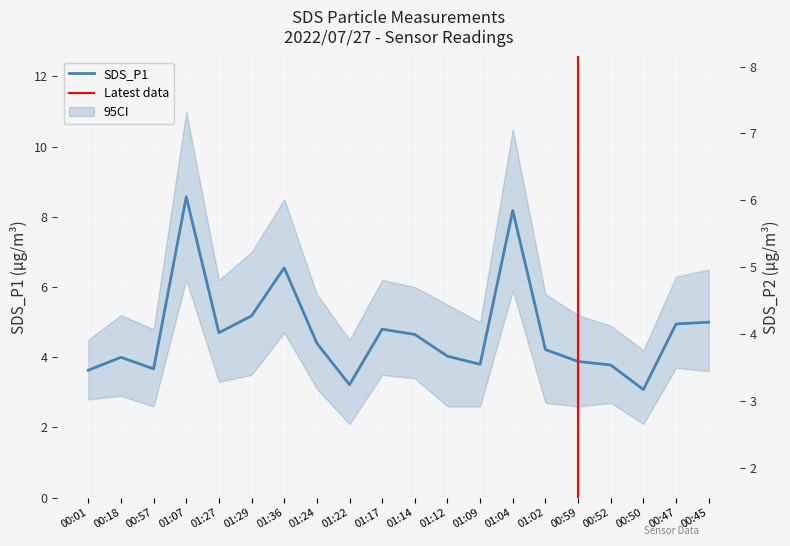

What is the approximate value of SDS_P1 at 01:04?

8.2